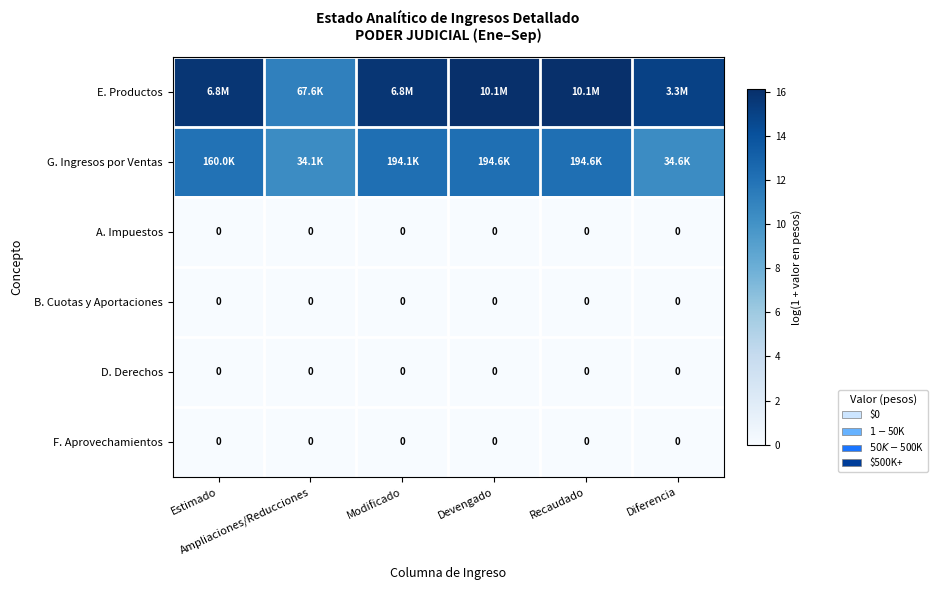

Is the value of B. Cuotas y Aportaciones at Modificado greater than the value of A. Impuestos at Estimado?

No